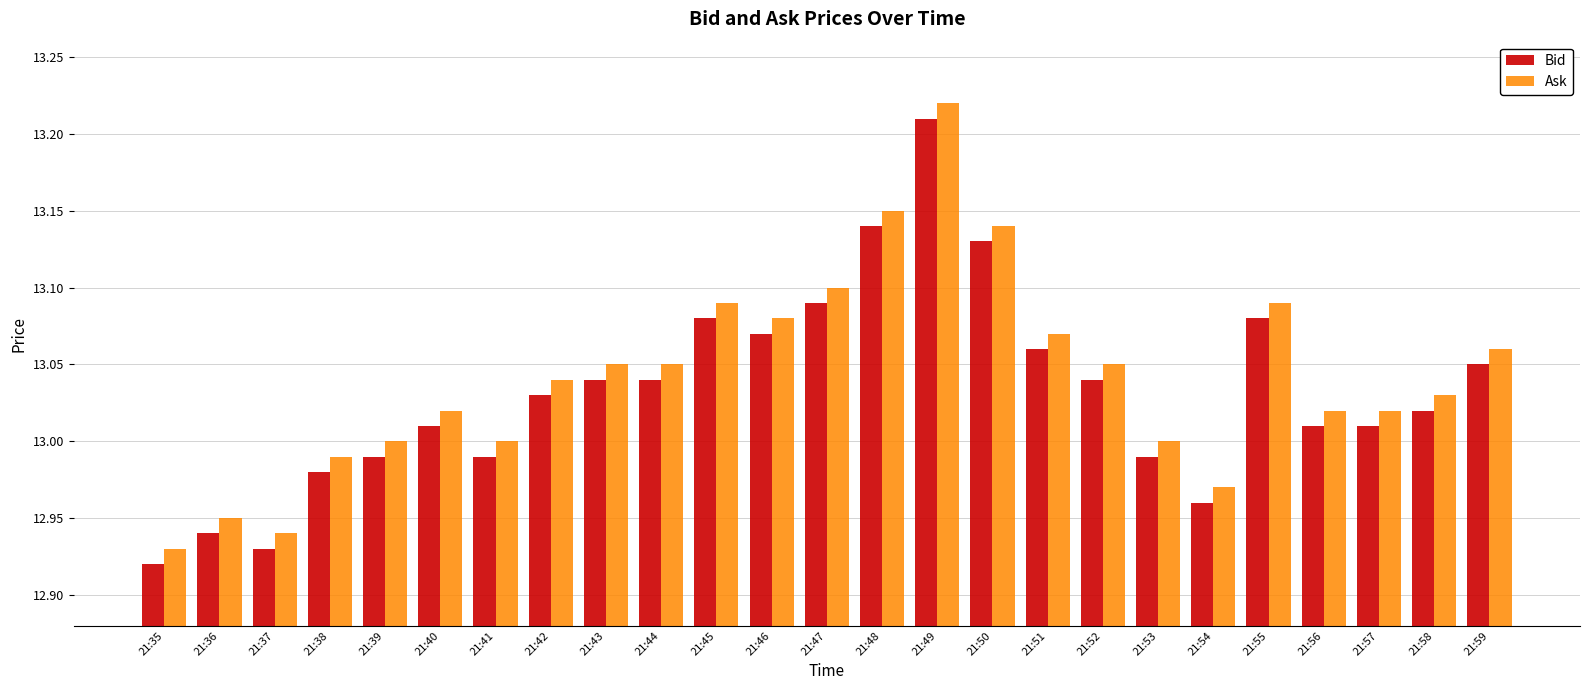

What is the sum of all Ask values?

326.1